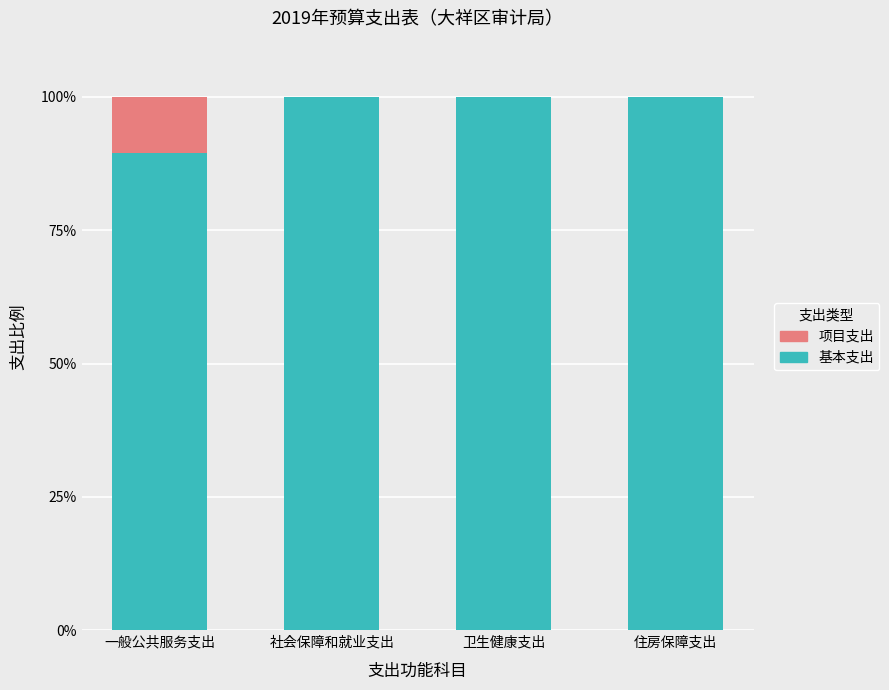

Is it true that 基本支出 equals 52.2 at 住房保障支出?

False